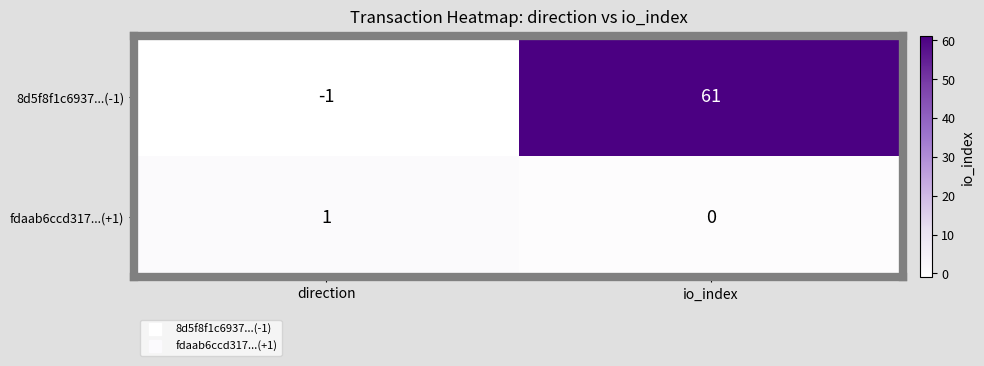

At which label is fdaab6ccd317...(+1) closest to 0?

io_index